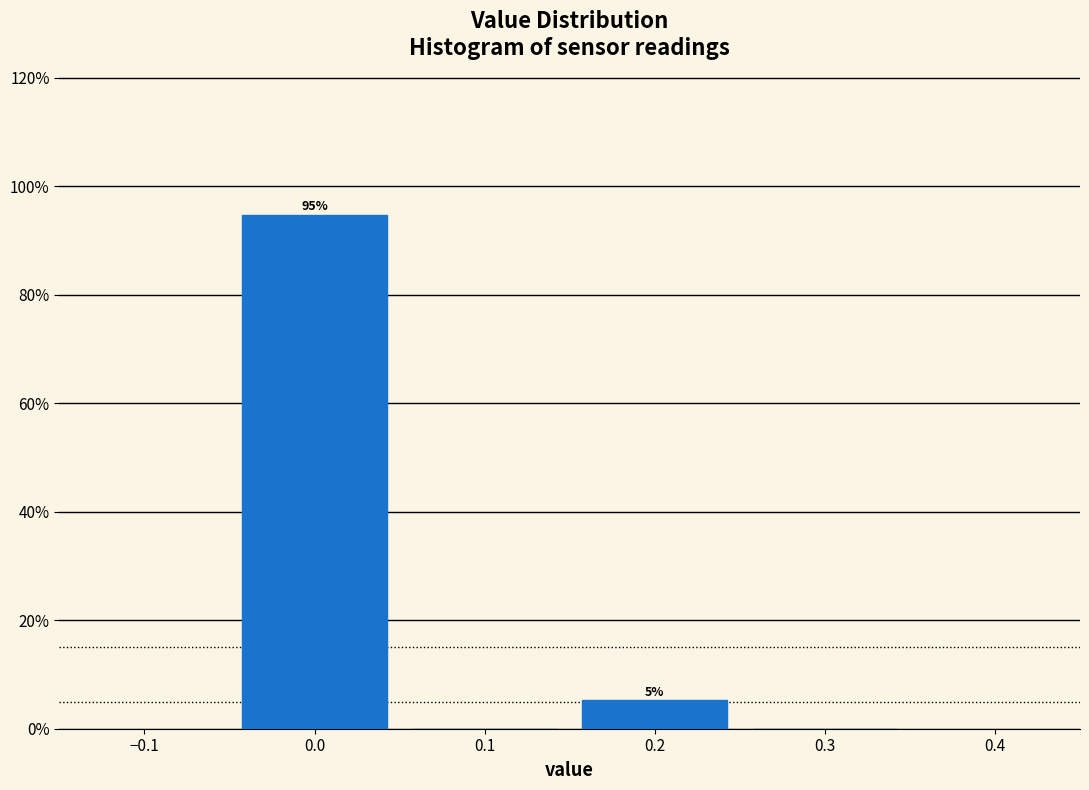

Which range on the x-axis has the tallest bar?

-0.05 to 0.05